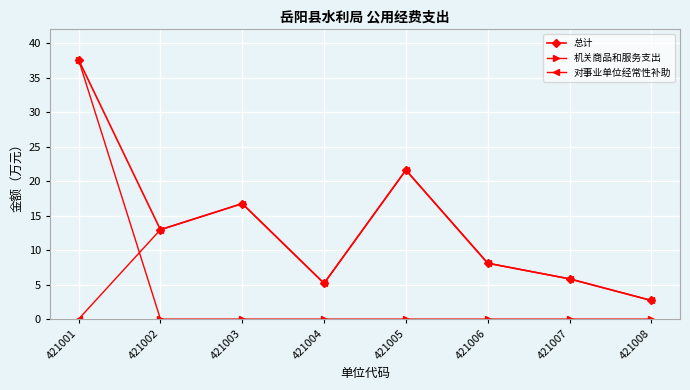

What is the value of the 对事业单位经常性补助 point at the 3rd from the left?

16.7